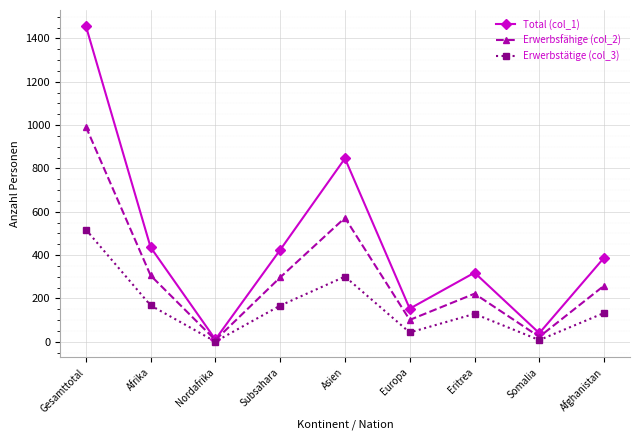

What is the spread (max minus min) of values at Europa?

110